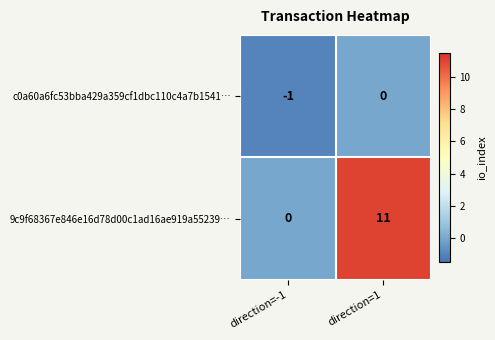

True or false: 9c9f68367e846e16d78d00c1ad16ae919a55239… has a value of 0 at direction=-1.

True